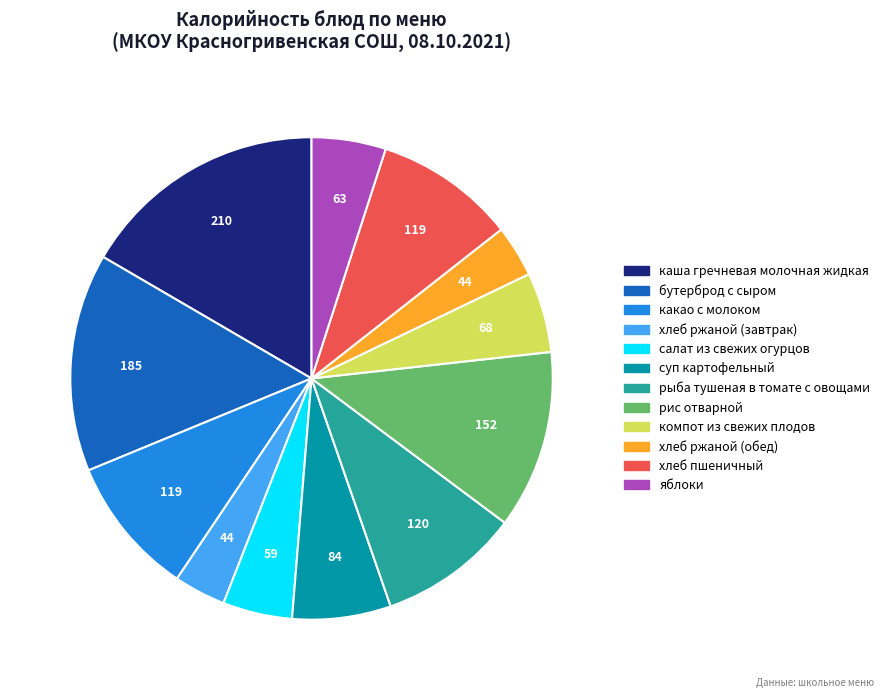

True or false: какао с молоком accounts for 1% of the total.

False